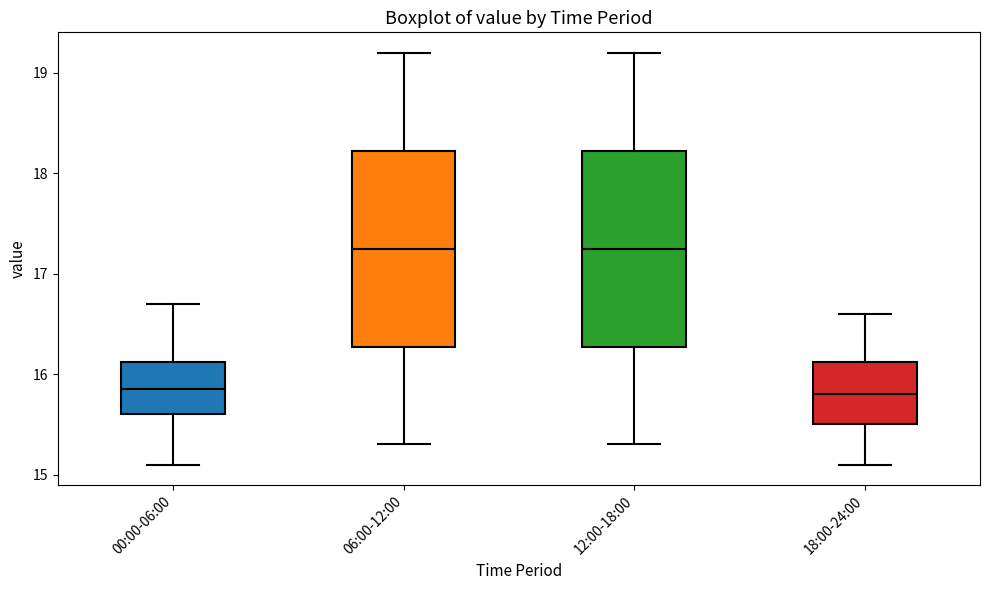

Reading left to right, transcribe this box plot: for each box, give where its median line is, the range the box spans, and where its two whiskers end, as read against the y-axis. The values are not printed on the chart, so give them approximately, as read against the axis.

00:00-06:00: median 15.9, box 15.6 to 16.1, whiskers 15.1 to 16.7
06:00-12:00: median 17.3, box 16.3 to 18.2, whiskers 15.3 to 19.2
12:00-18:00: median 17.3, box 16.3 to 18.2, whiskers 15.3 to 19.2
18:00-24:00: median 15.8, box 15.5 to 16.1, whiskers 15.1 to 16.6